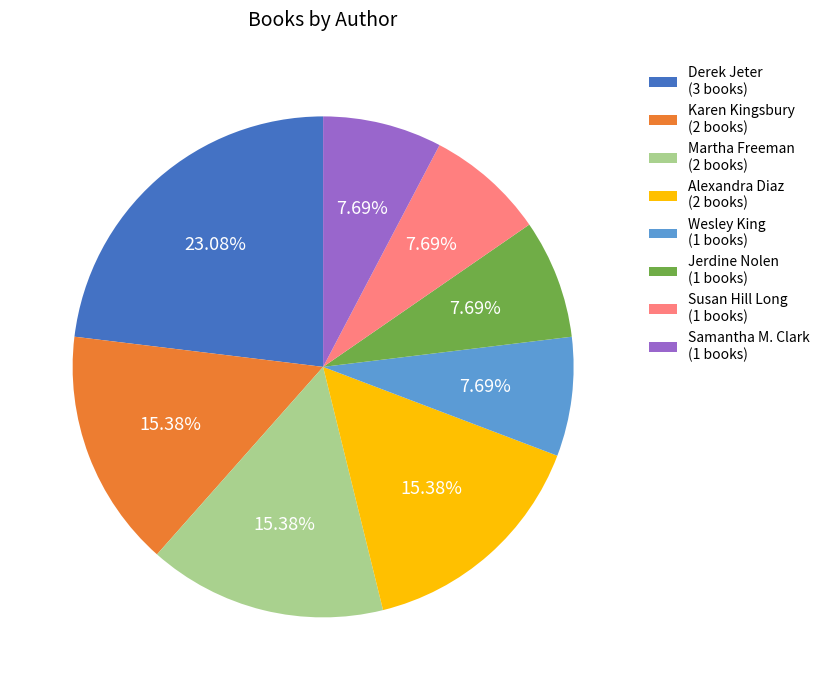

How many slices are in this pie chart?

8